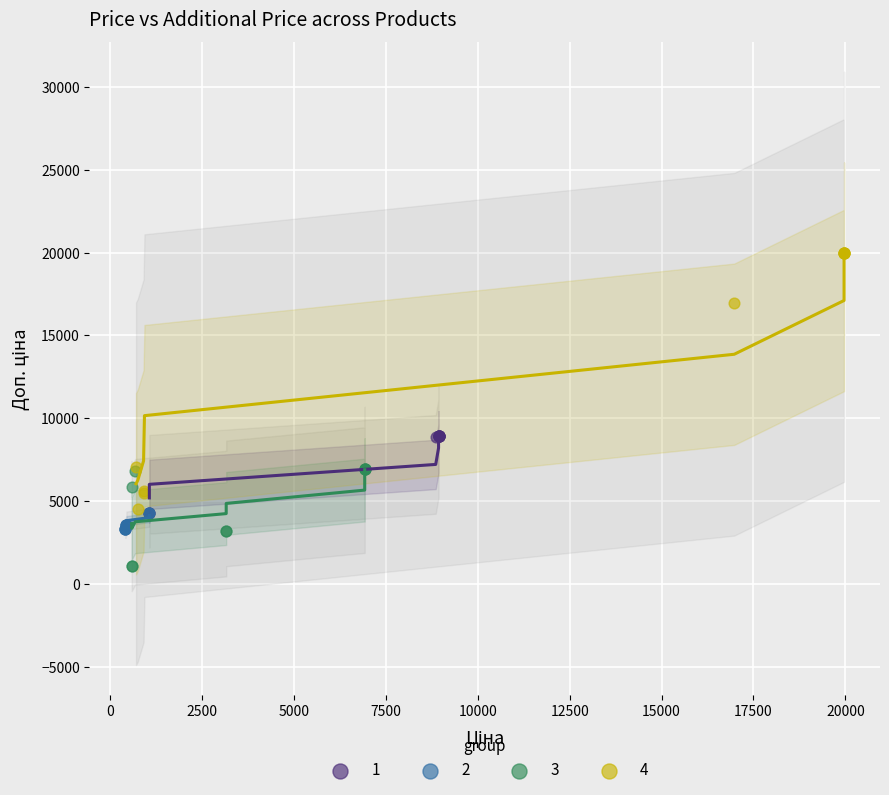

Which series has the largest Y range (max minus min)?

4